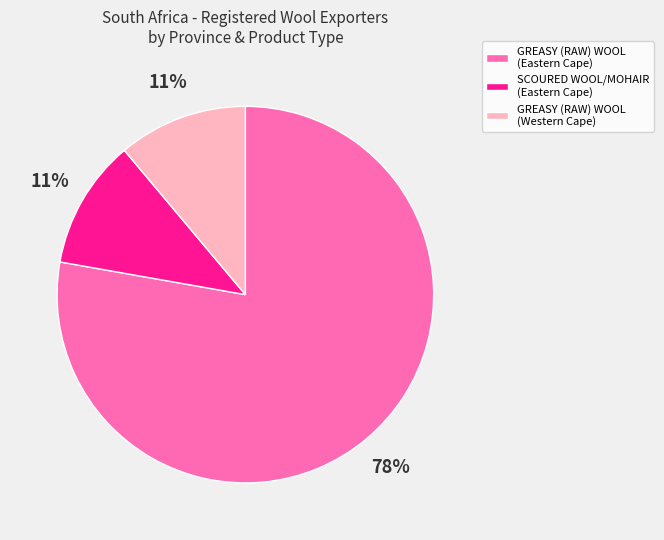

Does any single category account for the majority?

Yes